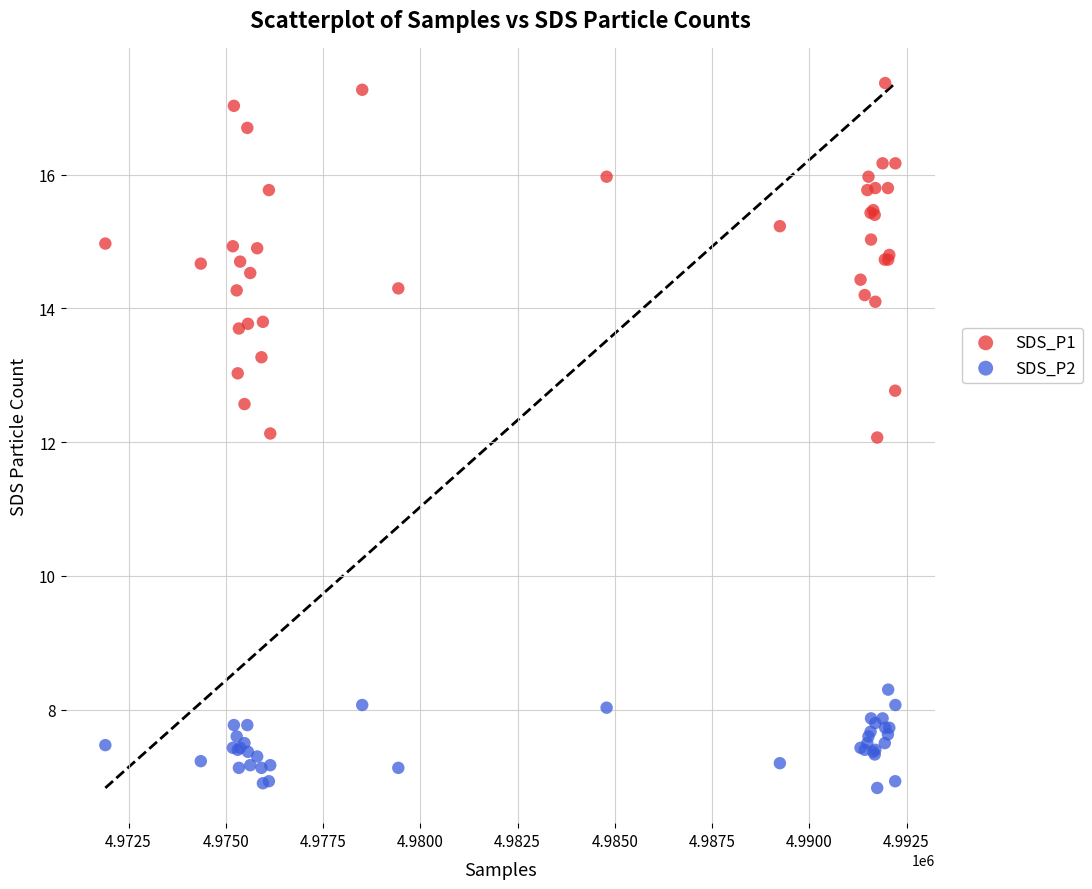

Which series contains the highest Y value?

SDS_P1